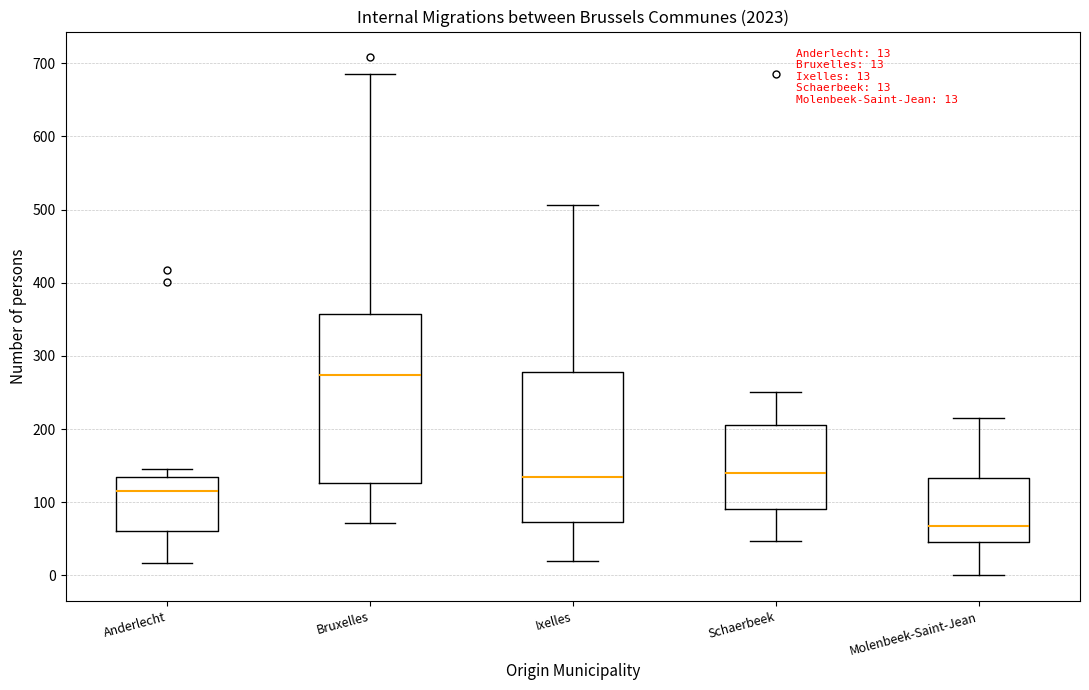

Comparing the boxes themselves (not the whiskers), which one is the tallest?

Bruxelles